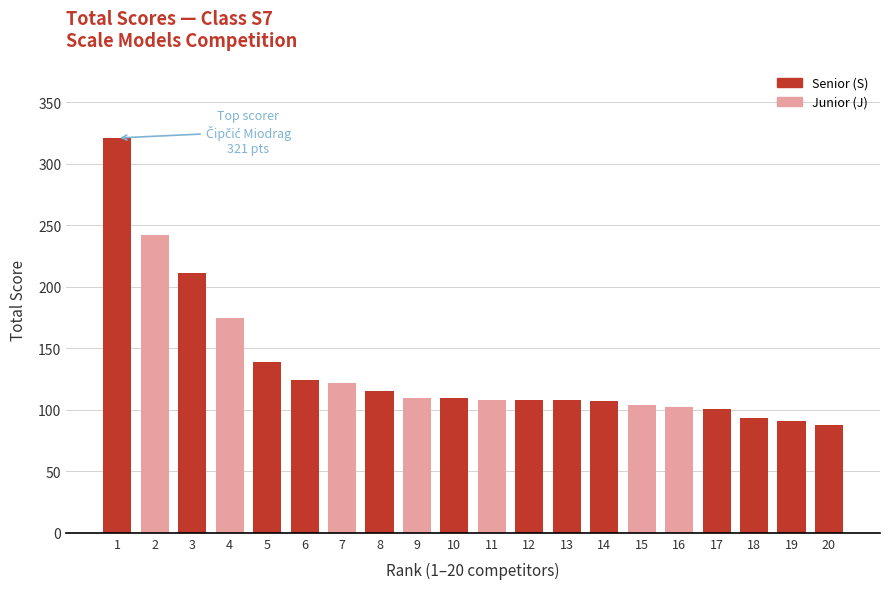

Which has a higher value, 18 or 10?

10